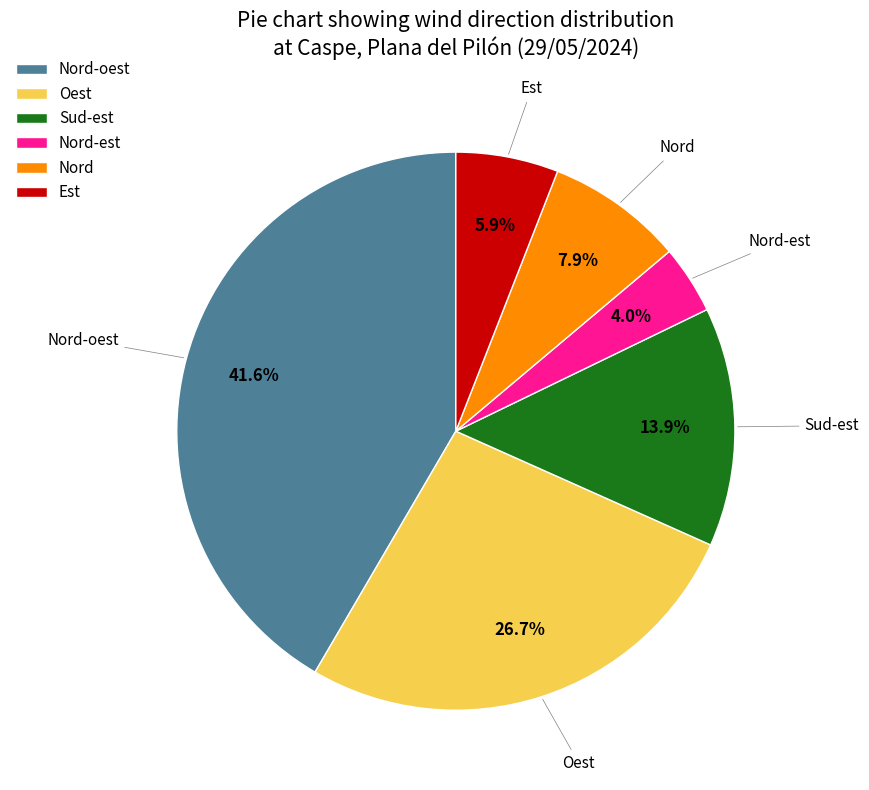

Does any single category account for the majority?

No